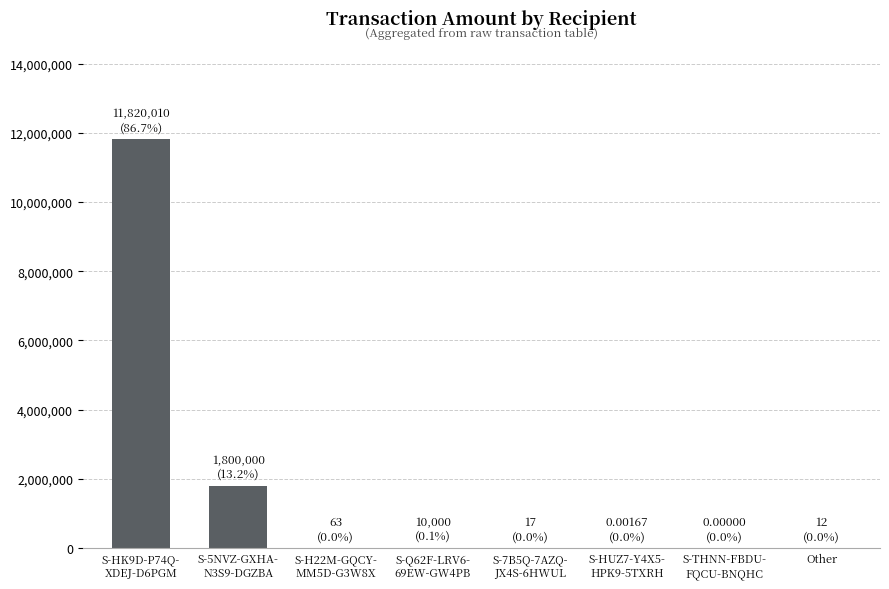

What is the sum of all values?

13630102.0